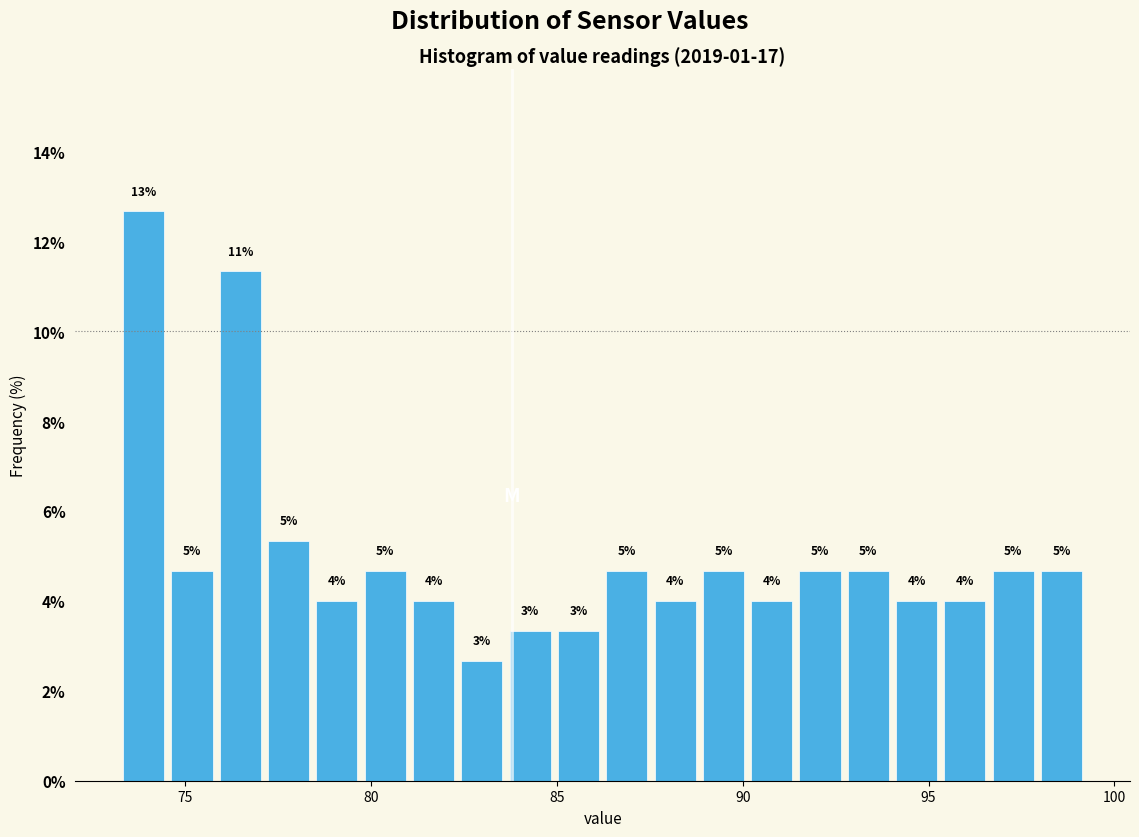

Around what value on the x-axis is the tallest bar? Give the approximate position of its centre, as read against the axis.

74.0